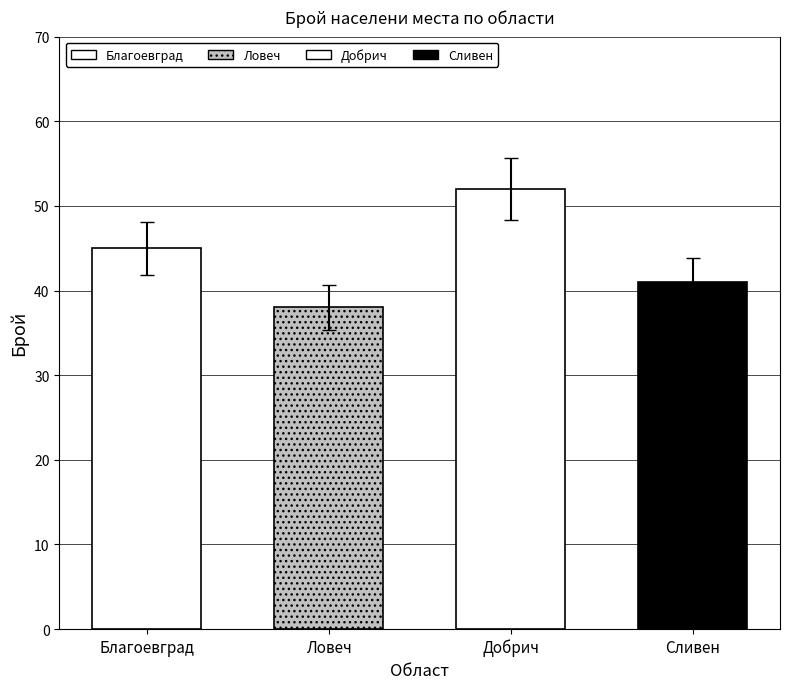

Which series has the largest total across all categories?

BG3